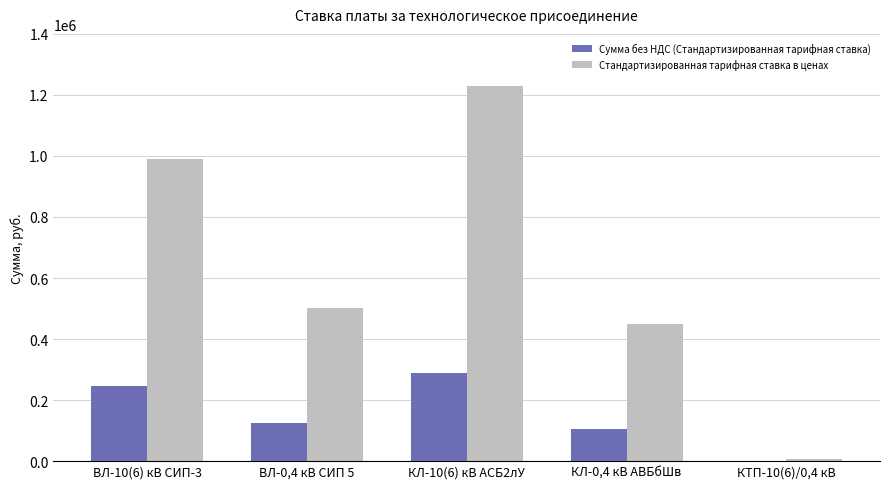

The value of Стандартизированная тарифная ставка в ценах at ВЛ-0,4 кВ СИП 5 is 500700.6. True or false?

True